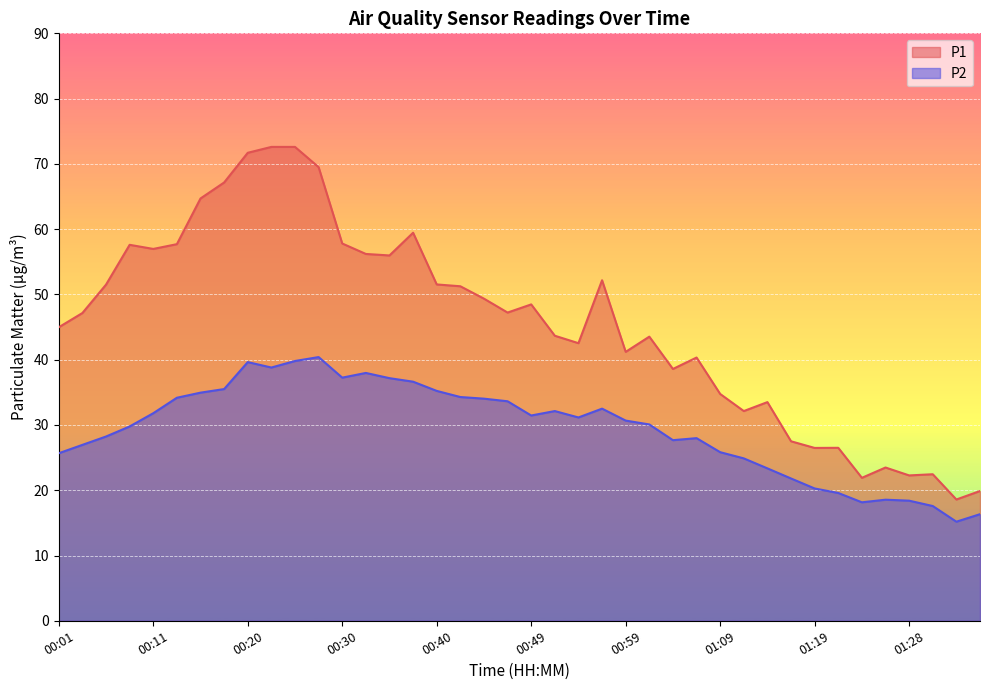

The value of P1 at 01:16 is 27.5. True or false?

True